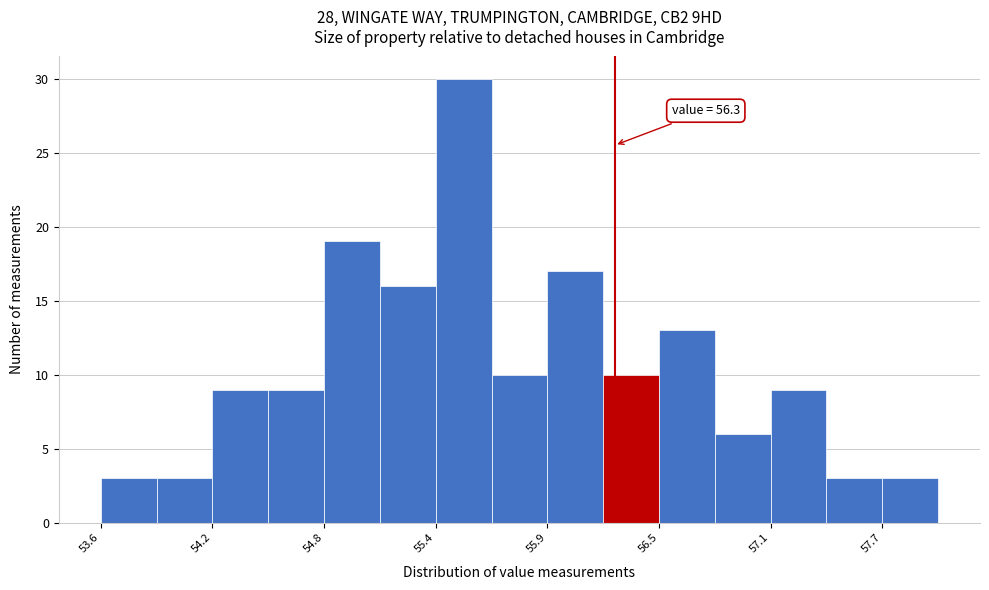

Read against the x-axis, roughly where is the centre of the tallest bar?

55.5